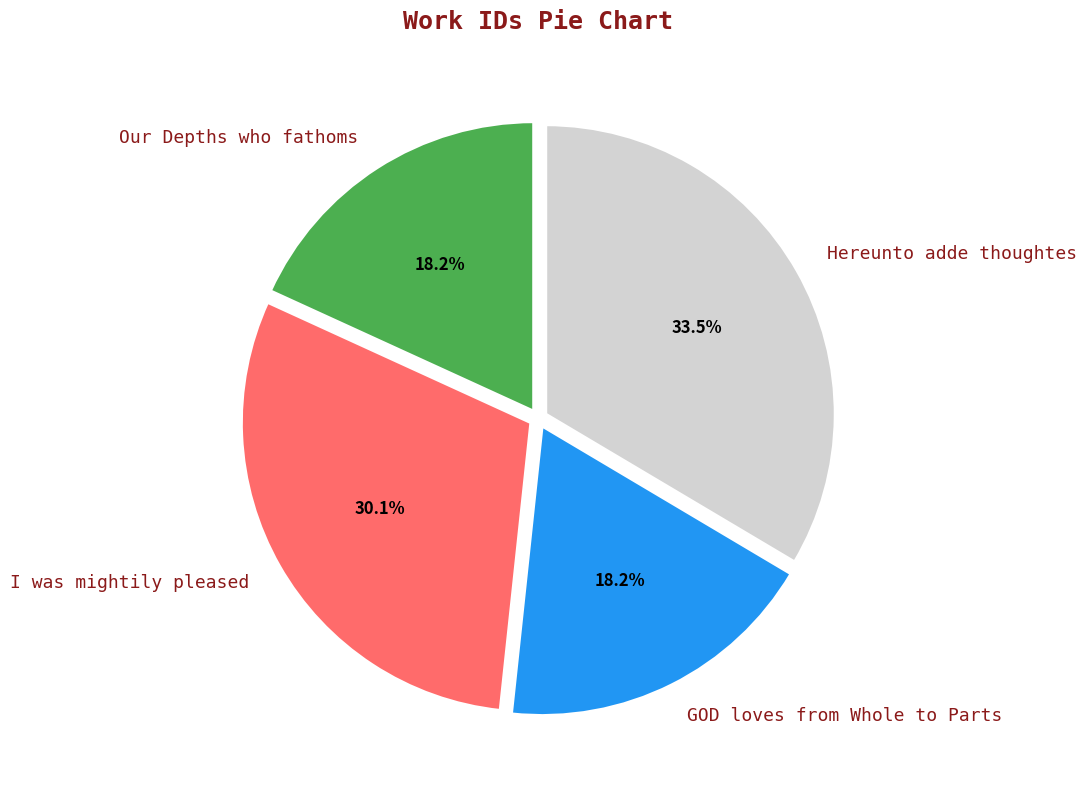

To the nearest percent, what percentage of the pie is GOD loves from Whole to Parts?

18%